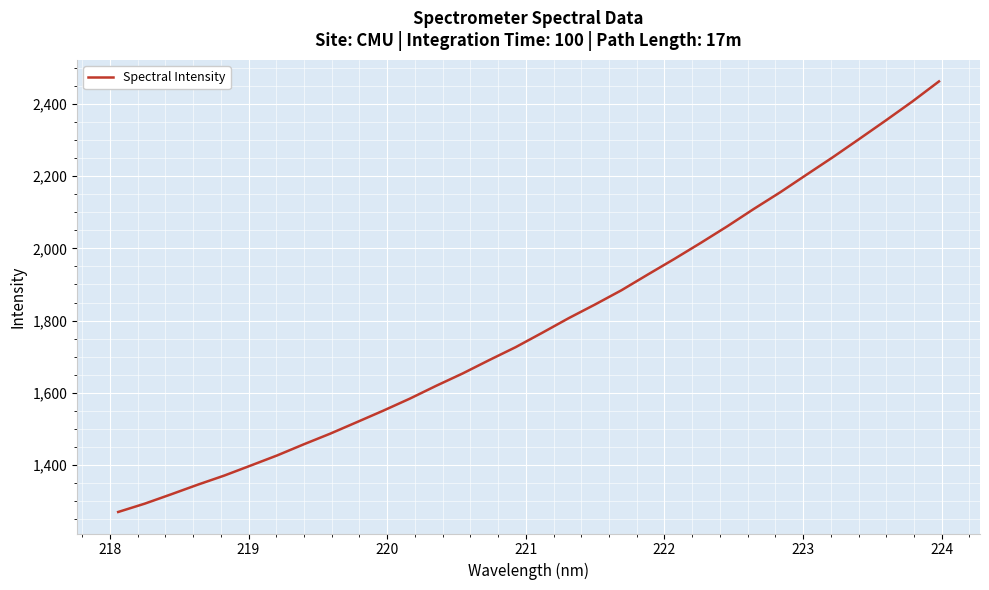

How many values are below 1765?

16